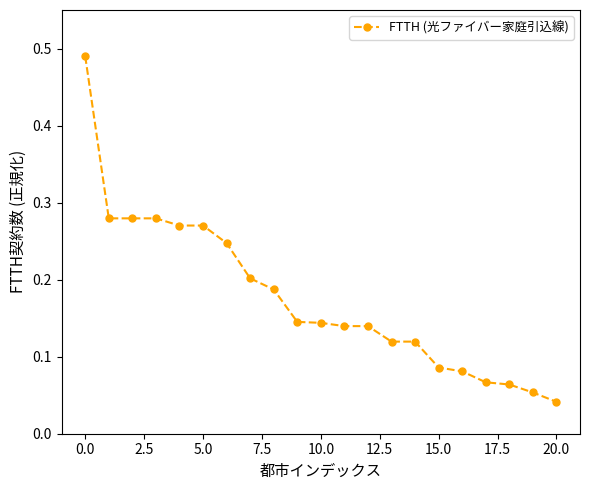

What is the difference between the maximum and second lowest values?

0.4